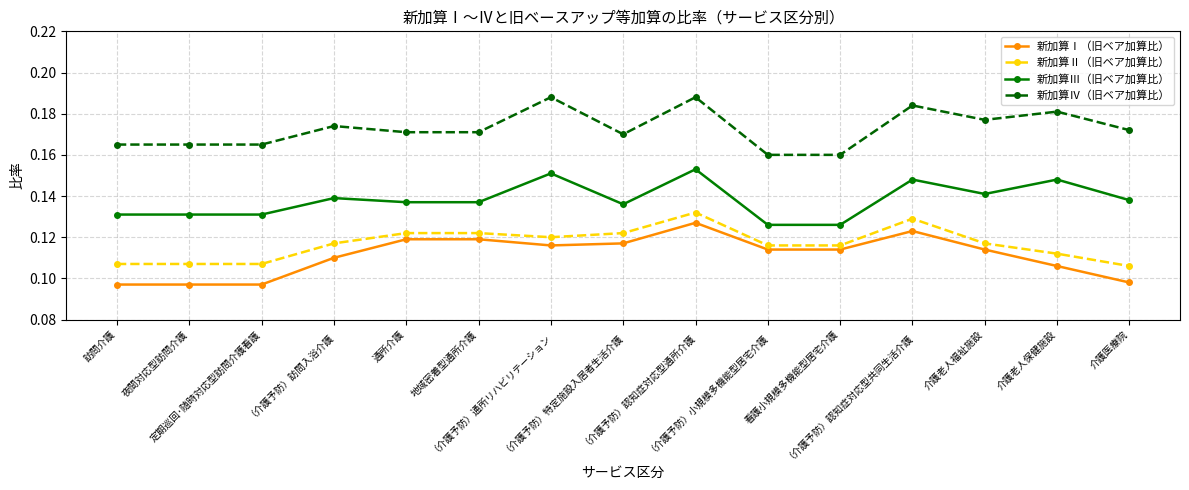

True or false: 新加算Ⅱ（旧ベア加算比） and 新加算Ⅲ（旧ベア加算比） intersect in this chart.

False